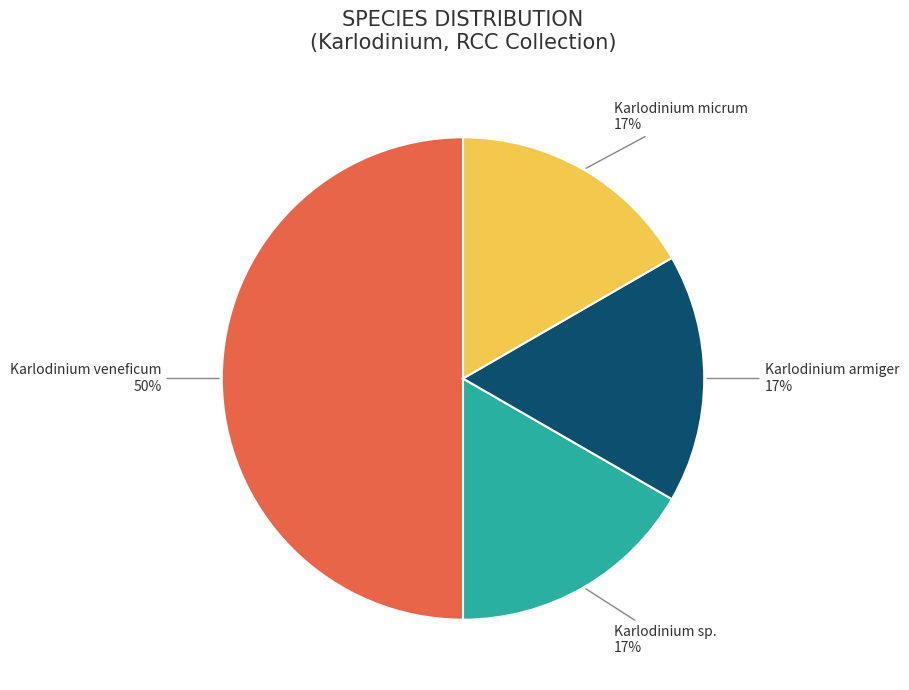

To the nearest percent, what is the average slice percentage?

25%